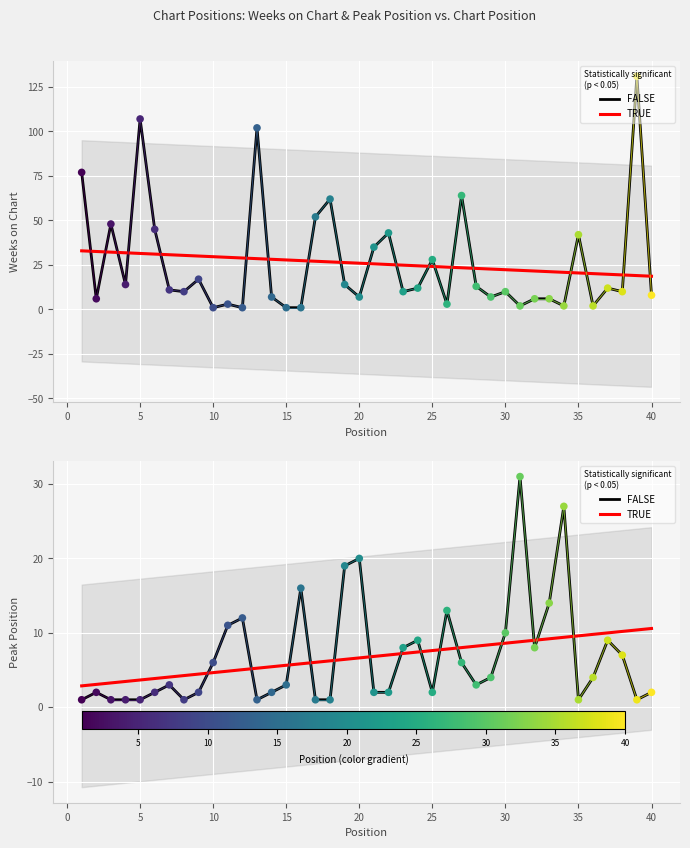

Which series contains the lowest Y value?

Weeks on Chart